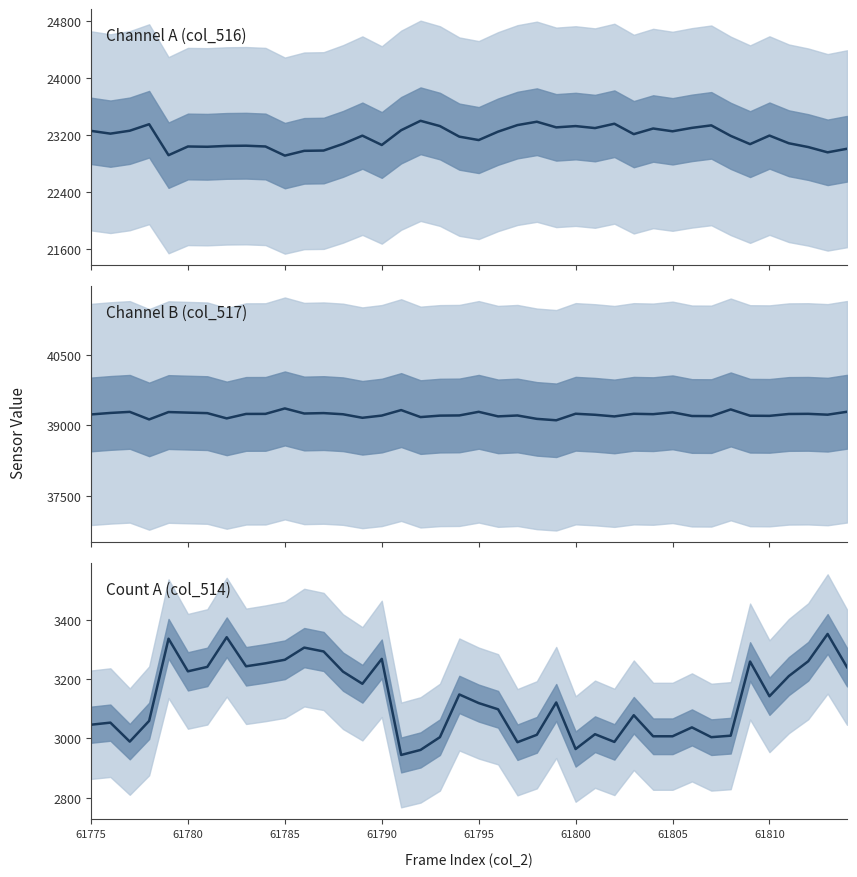

Which series has the largest total across all categories?

col_517